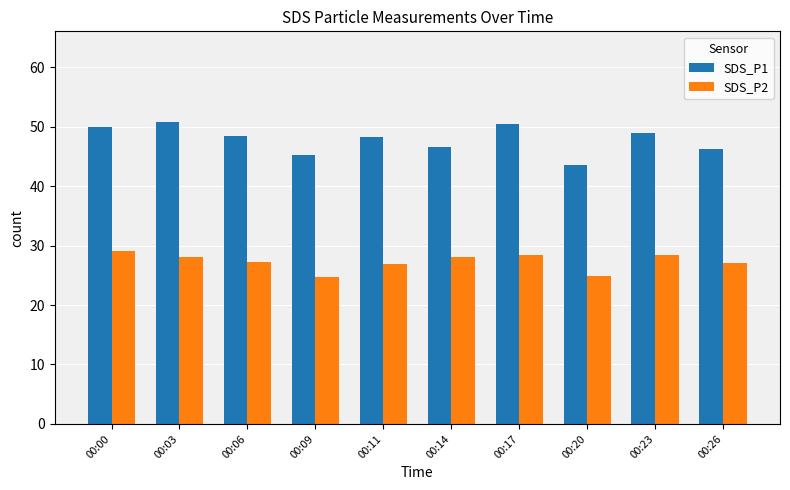

How many groups of bars are there?

10